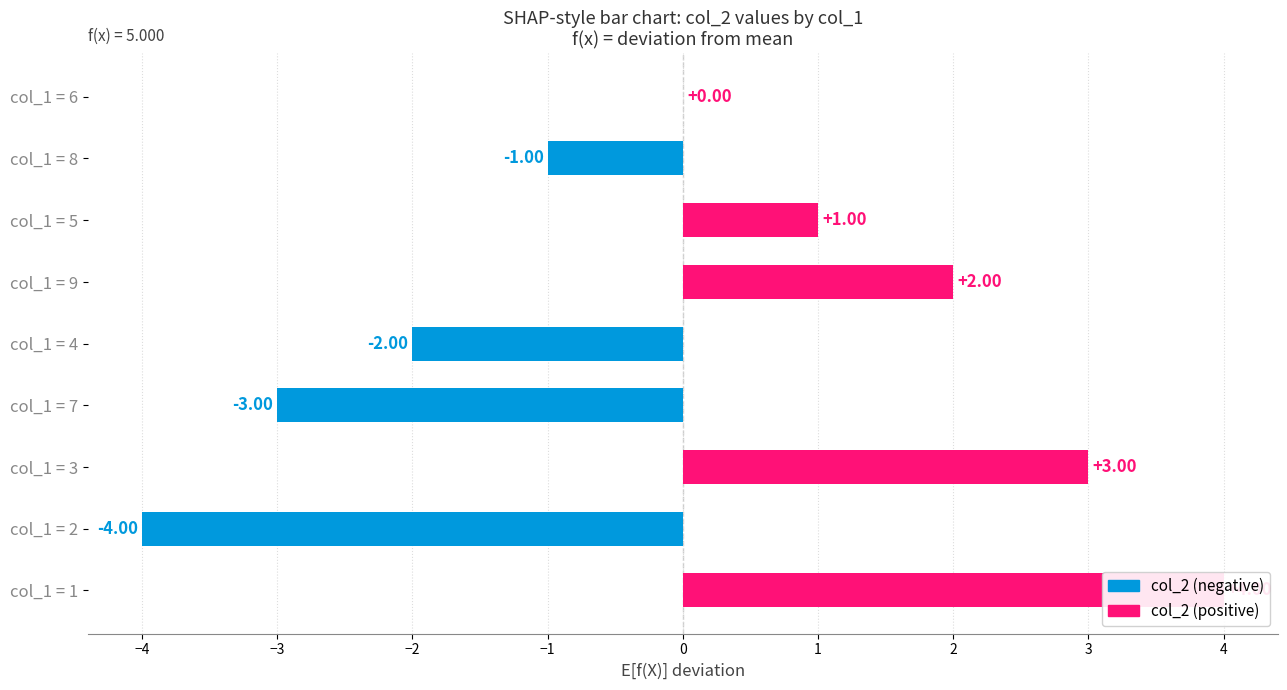

How many categories are shown in the chart?

9